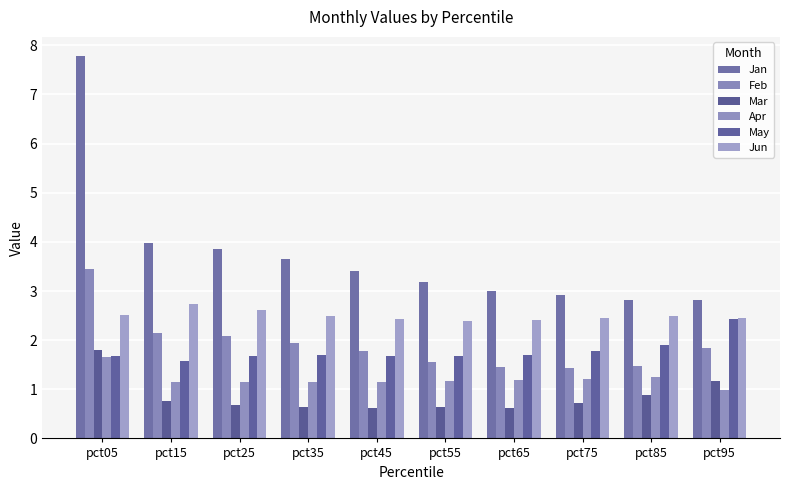

List the labels in order of May value, smallest first.

pct15, pct45, pct05, pct55, pct25, pct35, pct65, pct75, pct85, pct95